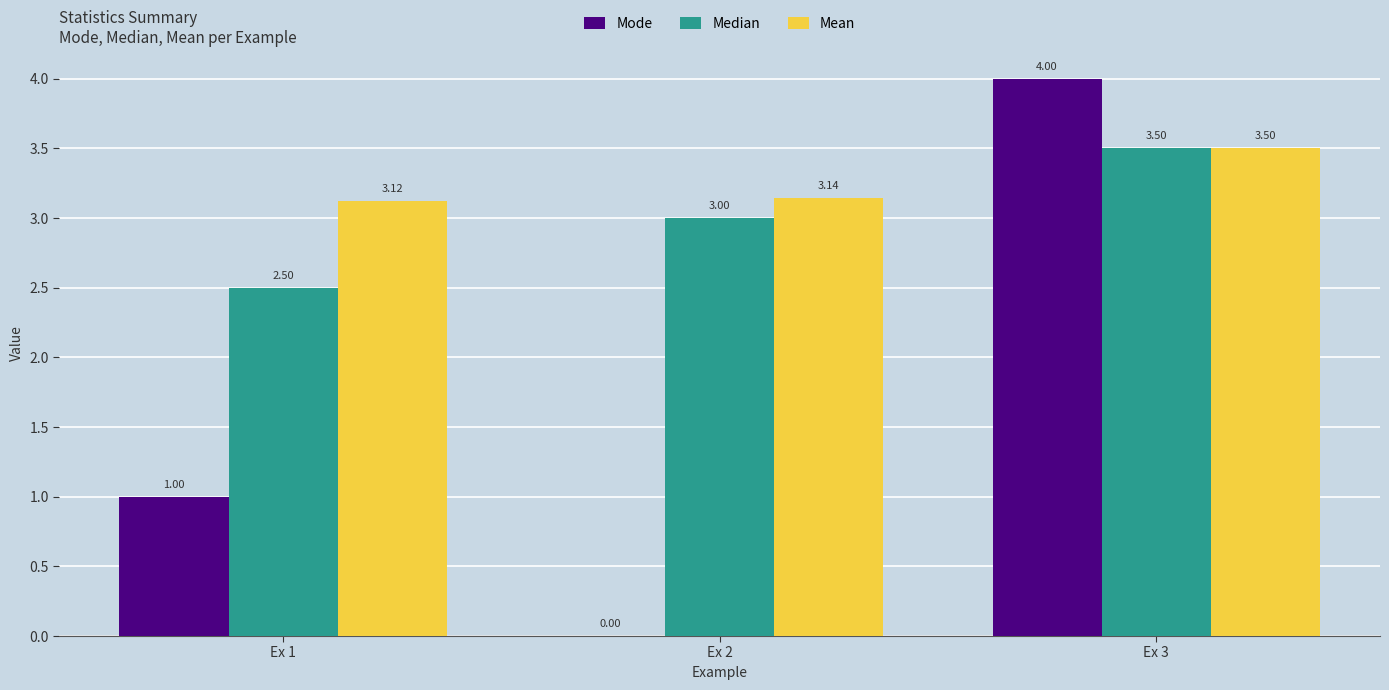

Between Ex 1 and Ex 2, which series saw the biggest shift?

Mode